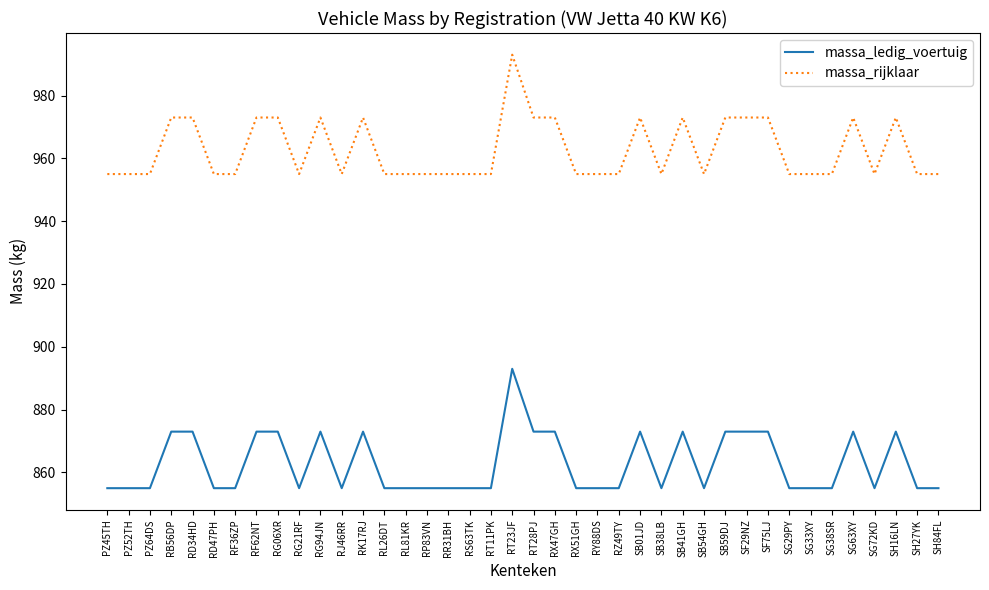

True or false: massa_ledig_voertuig and massa_rijklaar intersect in this chart.

False